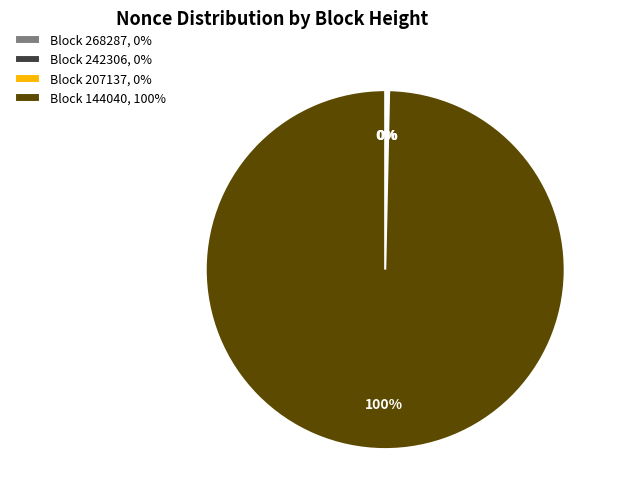

To the nearest percent, what percentage of the pie is Block 144040, 100%?

100%